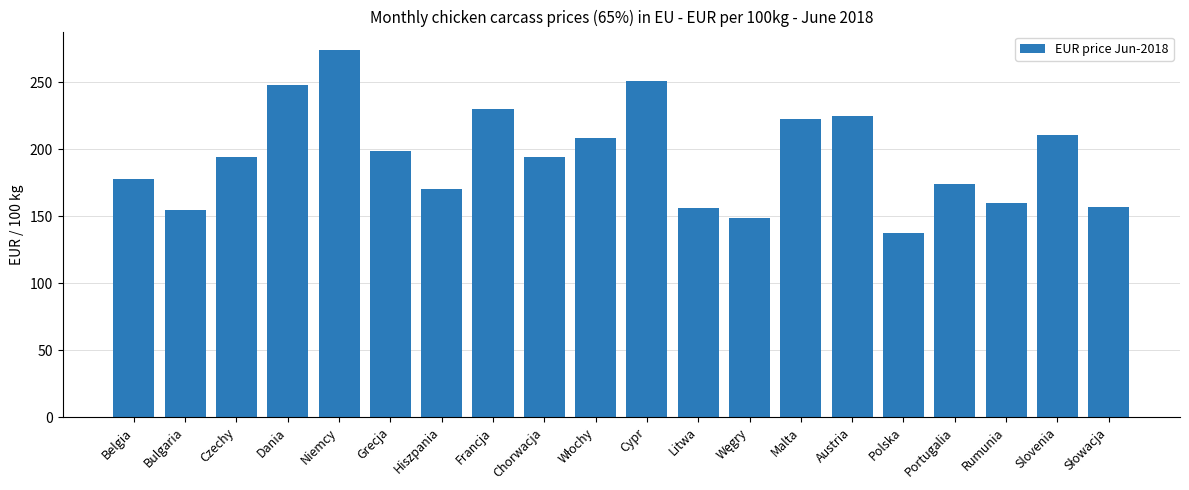

What is the label of the 2nd bar from the right?

Slovenia